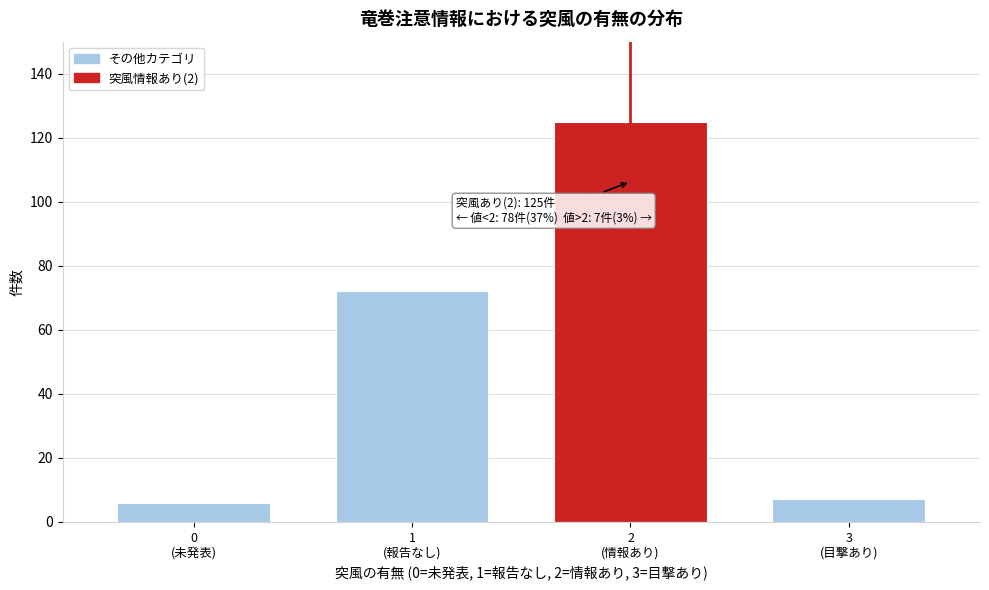

Reading left to right, transcribe all the data shown in this chart.

6	72	125	7